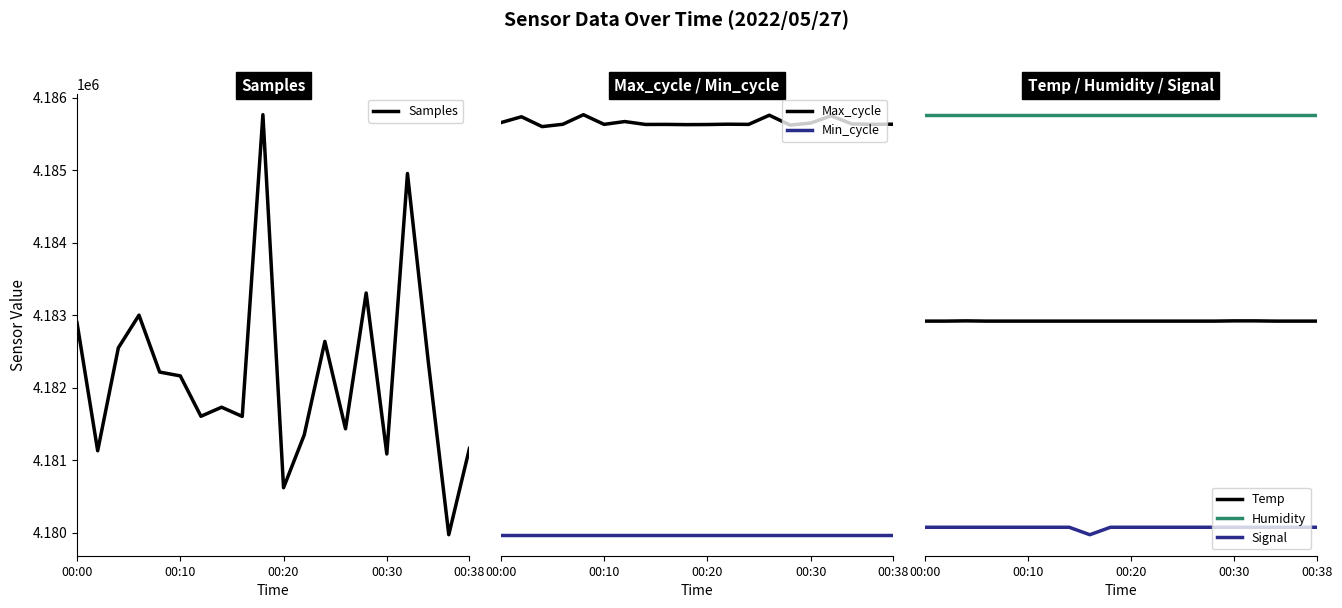

How many lines are shown in the chart?

6